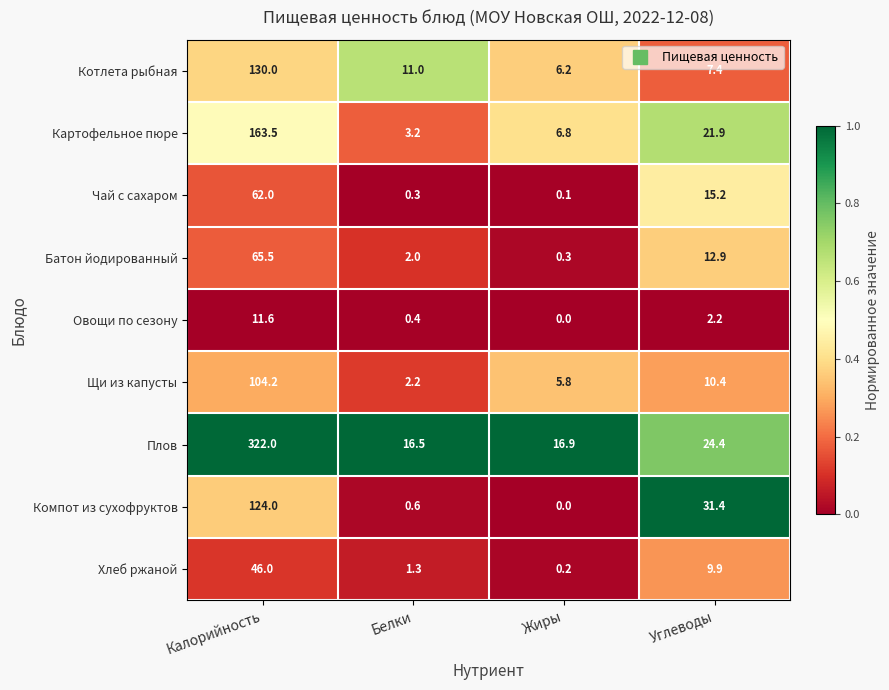

What is the difference between the Котлета рыбная values at Калорийность and Белки?

119.0